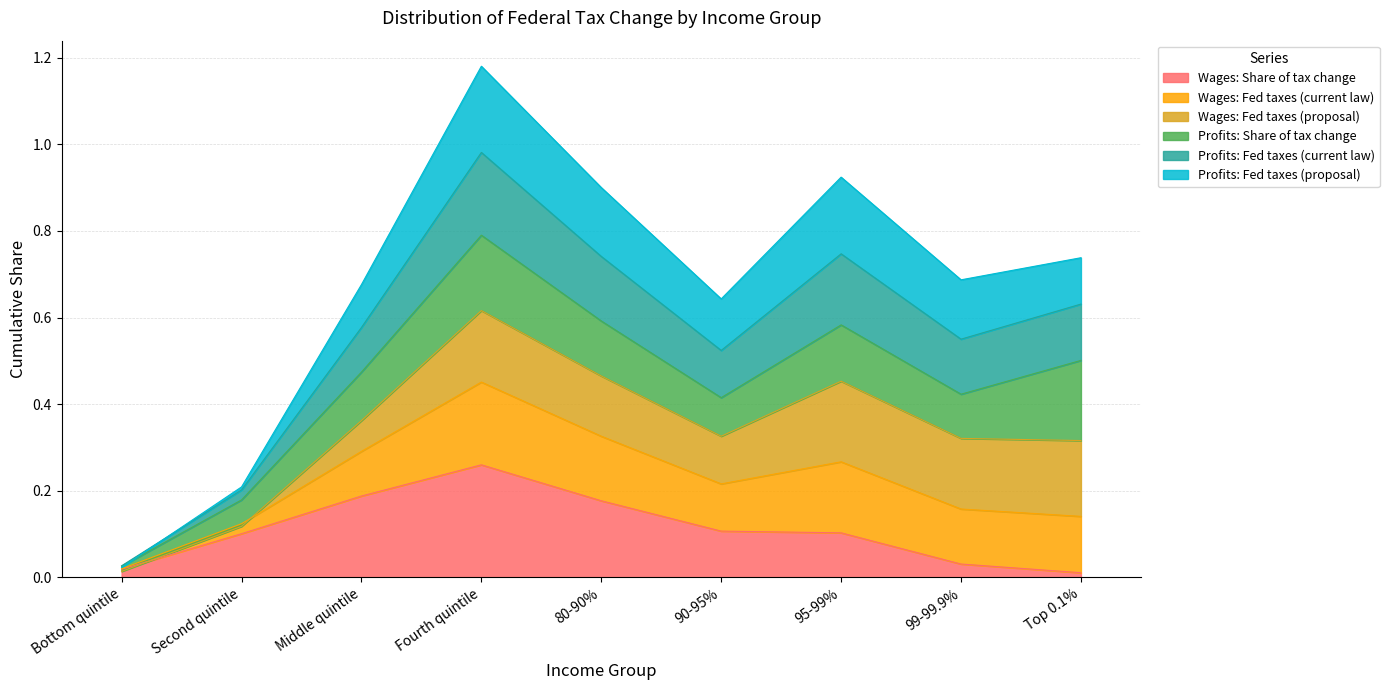

What is the value of the Wages: Share of tax change point at the 6th from the left?

0.1